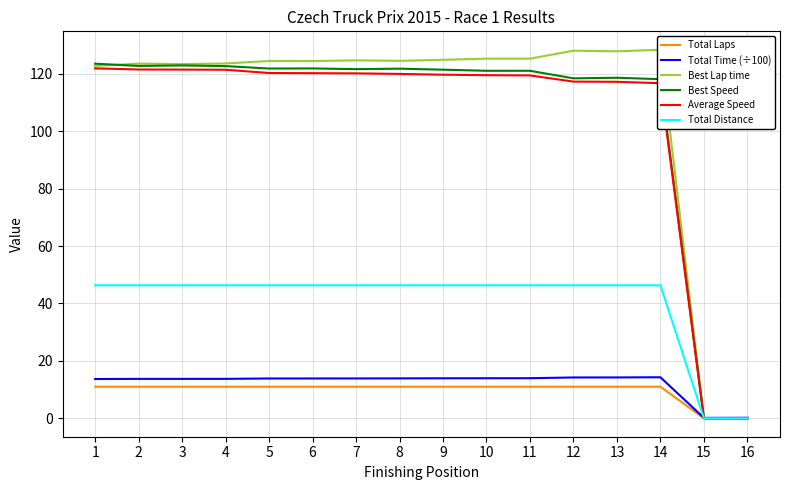

List the labels in order of Best Lap time value, smallest first.

15, 16, 1, 3, 2, 4, 6, 5, 8, 7, 9, 10, 11, 13, 12, 14